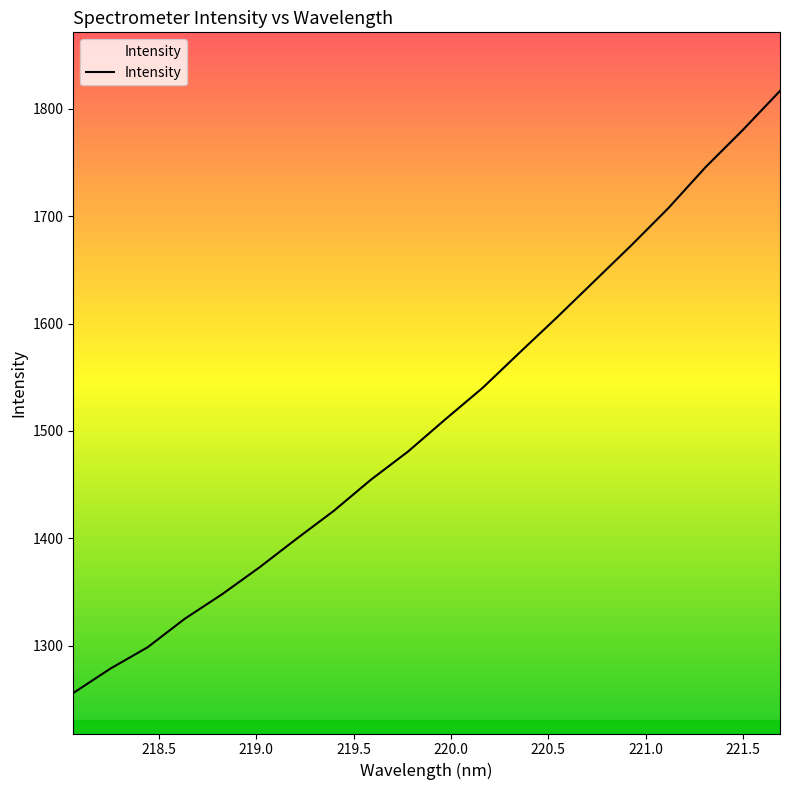

What is the difference between the maximum and minimum values?

560.3